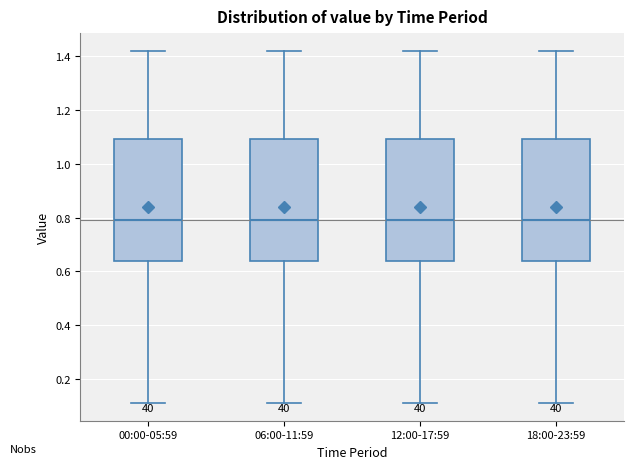

Reading left to right, read every box against the y-axis: the position of its median line, the range the box covers, and the ends of its whiskers. The values are not printed on the chart, so give them approximately, as read against the axis.

00:00-05:59: median 0.80, box 0.64 to 1.10, whiskers 0.12 to 1.42
06:00-11:59: median 0.80, box 0.64 to 1.10, whiskers 0.12 to 1.42
12:00-17:59: median 0.80, box 0.64 to 1.10, whiskers 0.12 to 1.42
18:00-23:59: median 0.80, box 0.64 to 1.10, whiskers 0.12 to 1.42